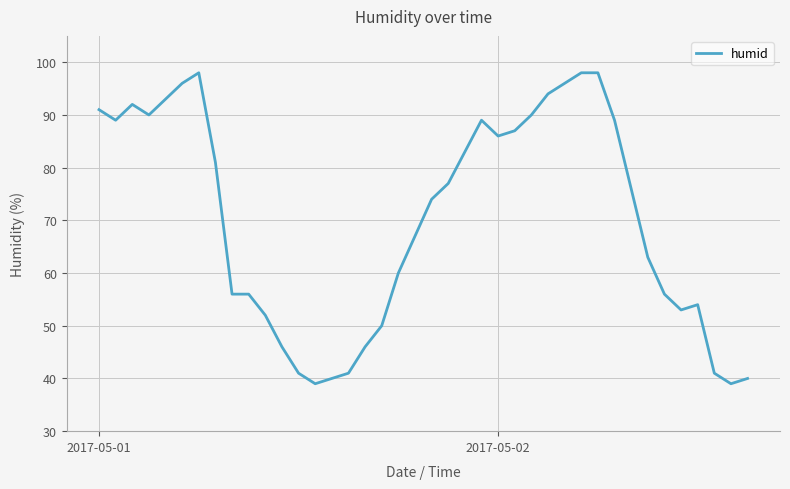

What is the difference between the maximum and minimum values?

59